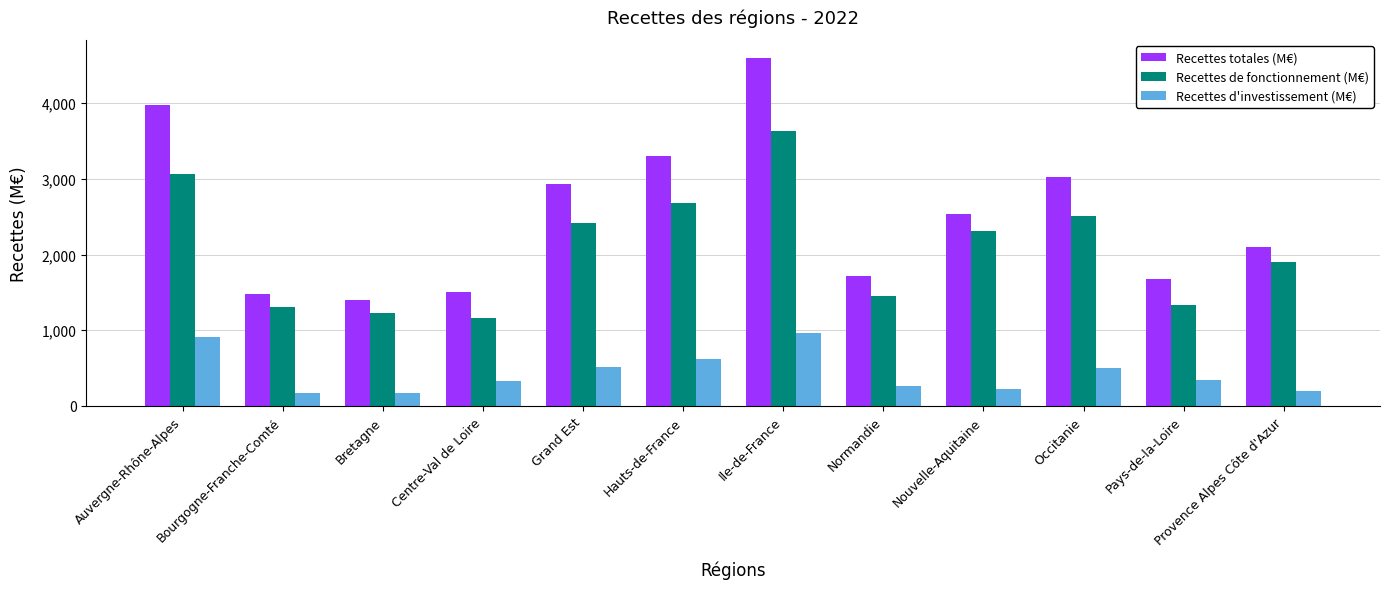

What is the lowest value of the Recettes d'investissement (M€) series?

166.2